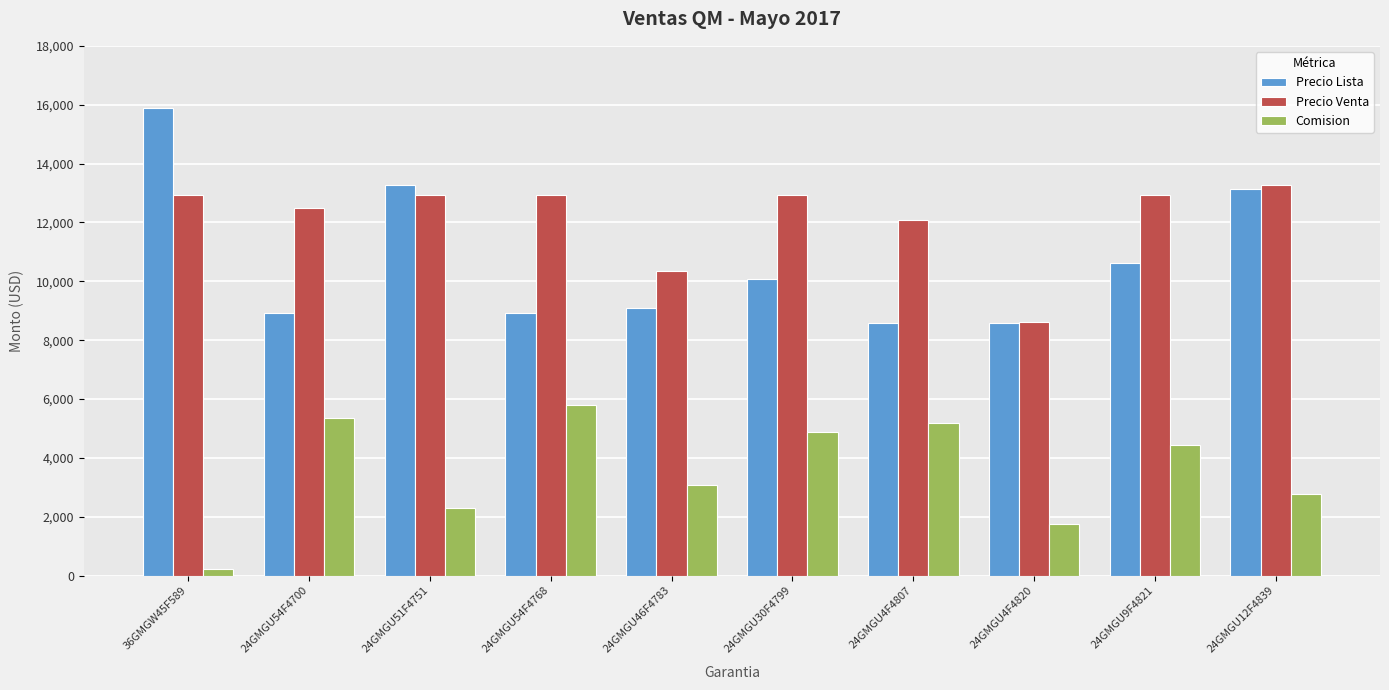

Read the Precio Venta value at 24GMGU30F4799.

12931.0